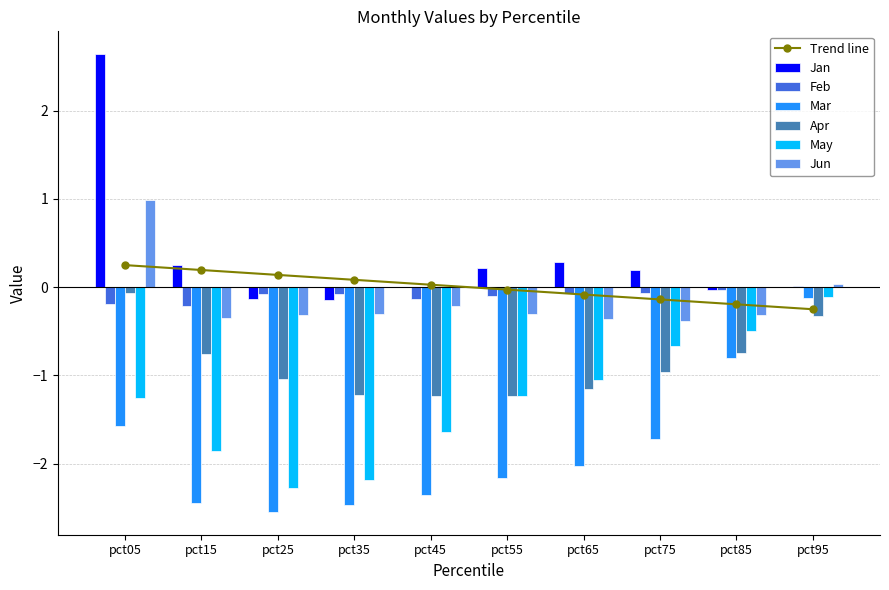

Which category has the lowest value across all series?

pct25